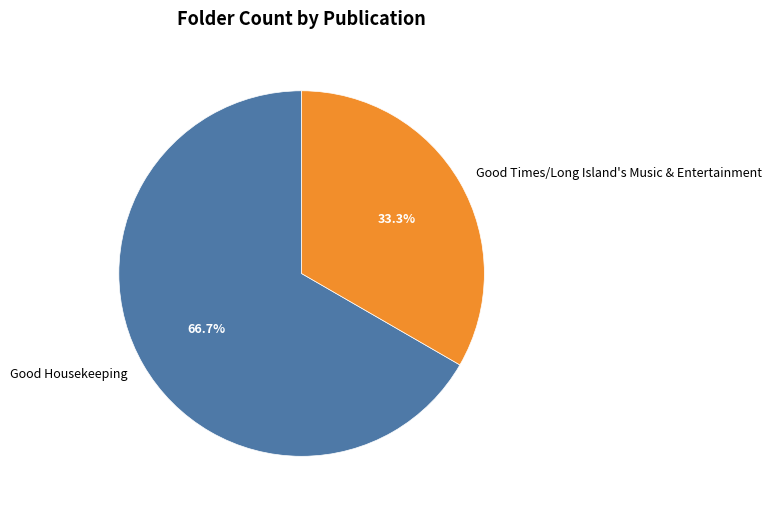

To the nearest percent, what percentage of the pie is Good Housekeeping?

67%